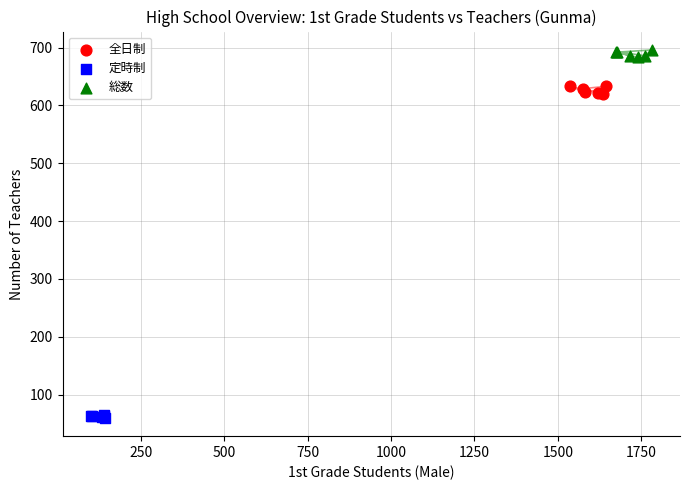

What are all the series names shown in the legend?

全日制, 定時制, 総数